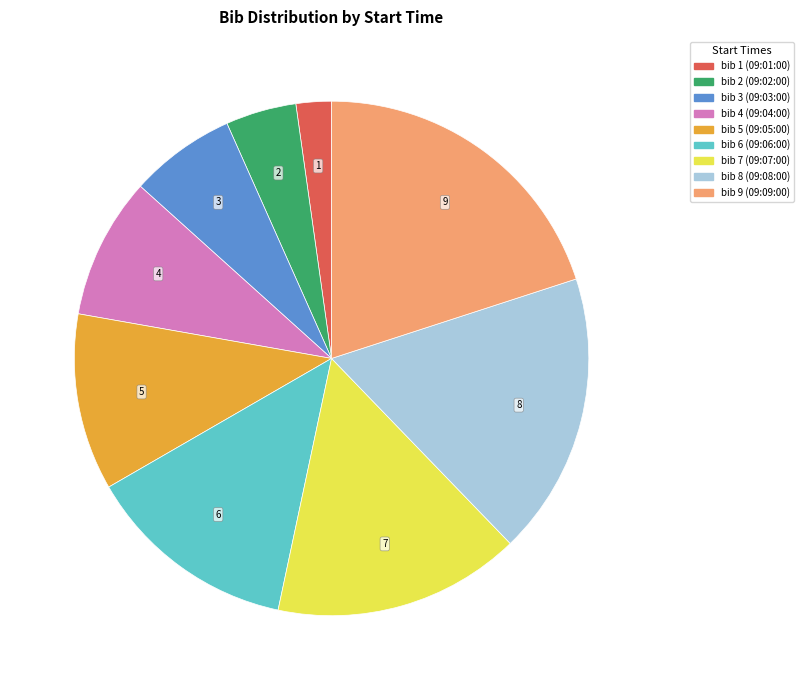

To the nearest percent, what is the difference between the 09:08:00 and 09:07:00 slice percentages?

2%